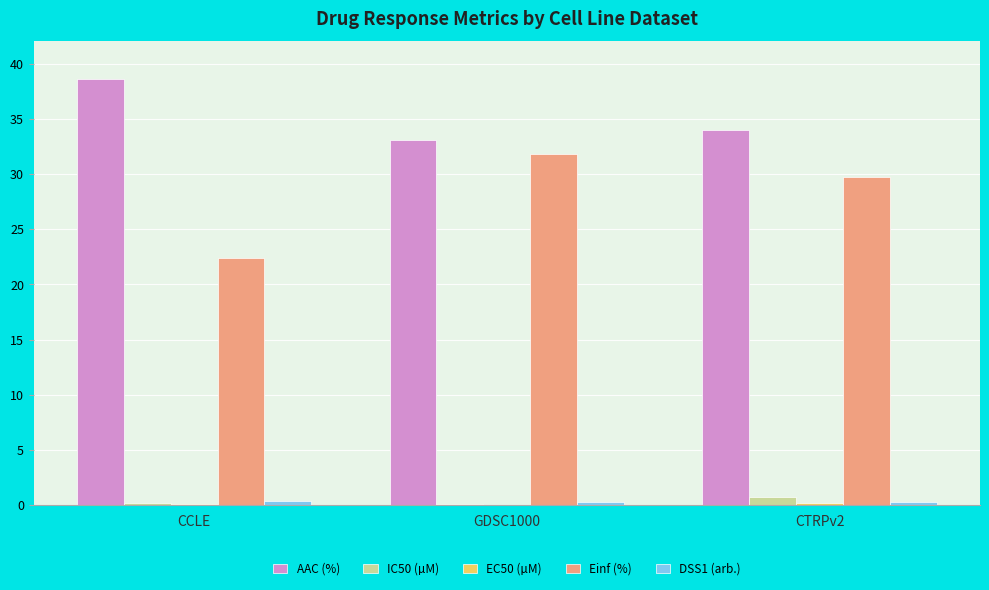

Are the bars grouped side by side (vs. stacked)?

Yes